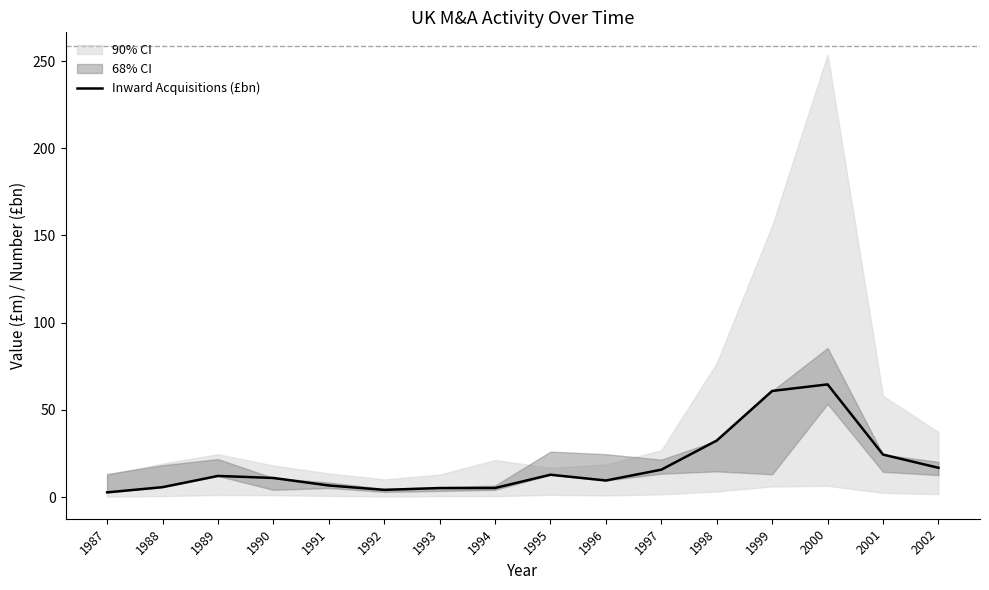

What is the difference between the second highest and minimum values?

58.2